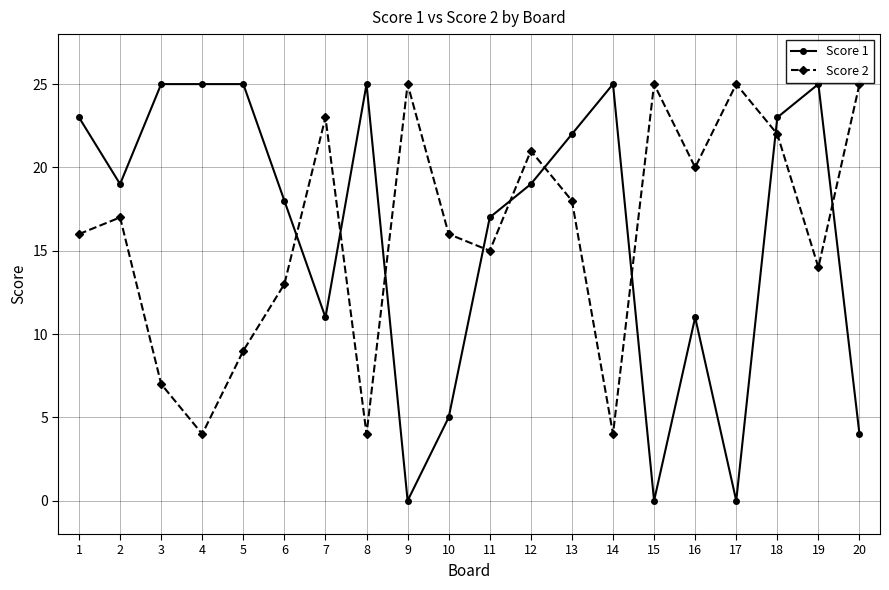

How many categories are shown in the chart?

20